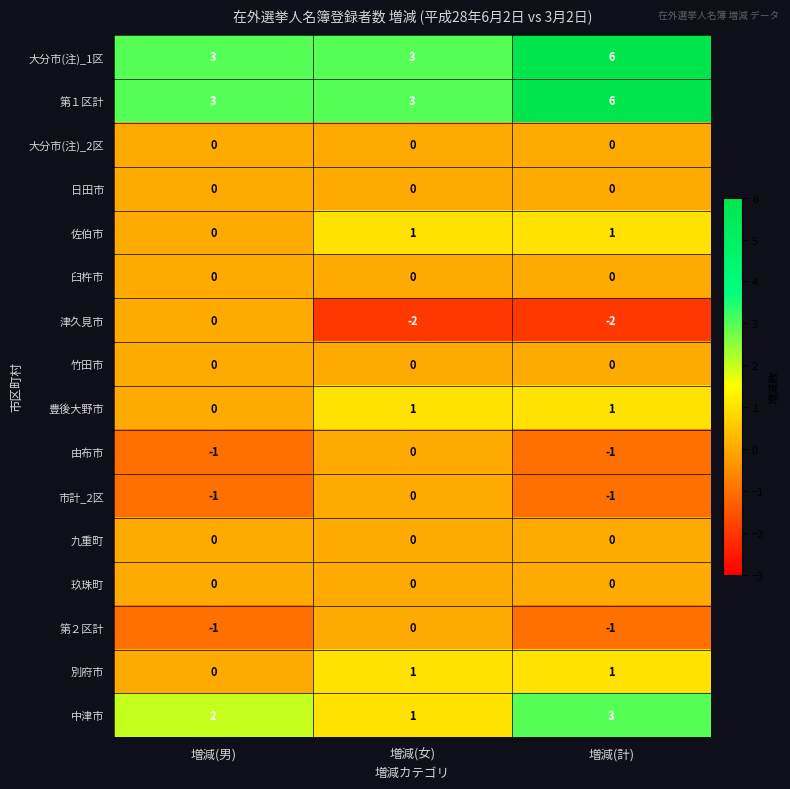

List the labels in order of 中津市 value, largest first.

増減(計), 増減(男), 増減(女)